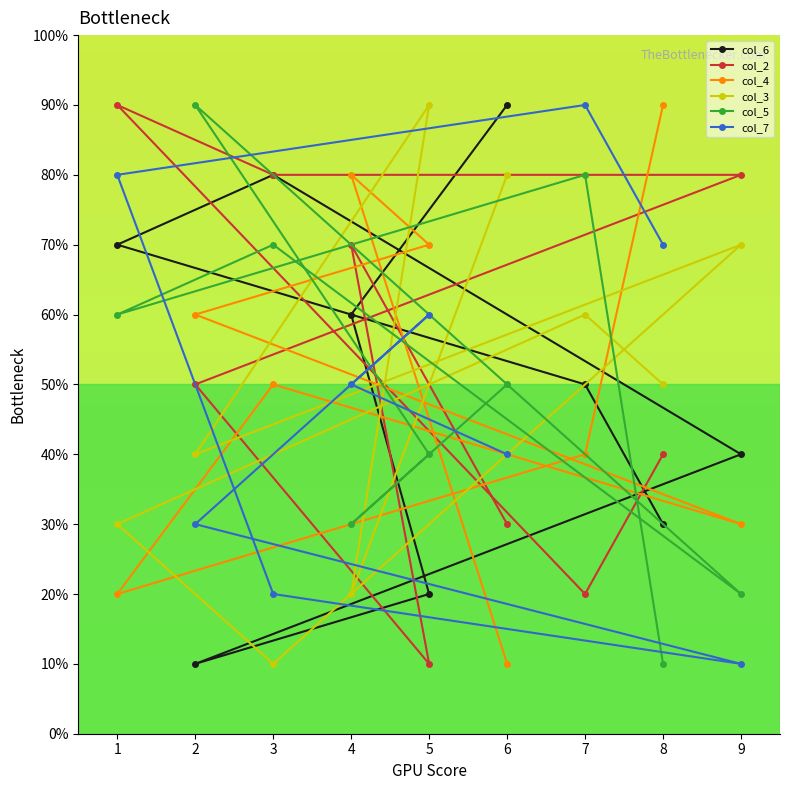

At how many categories does at least one series exceed 3?

9